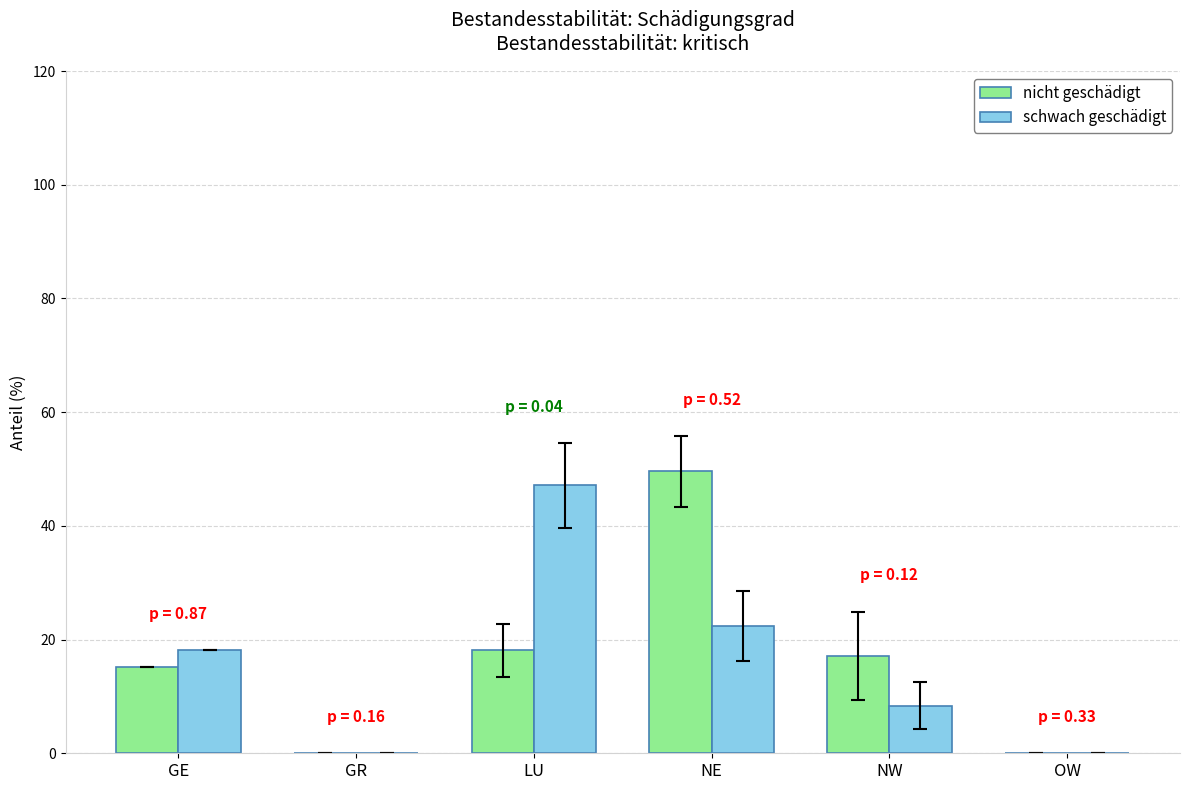

Between GR and NE, which series saw the biggest shift?

nicht geschädigt